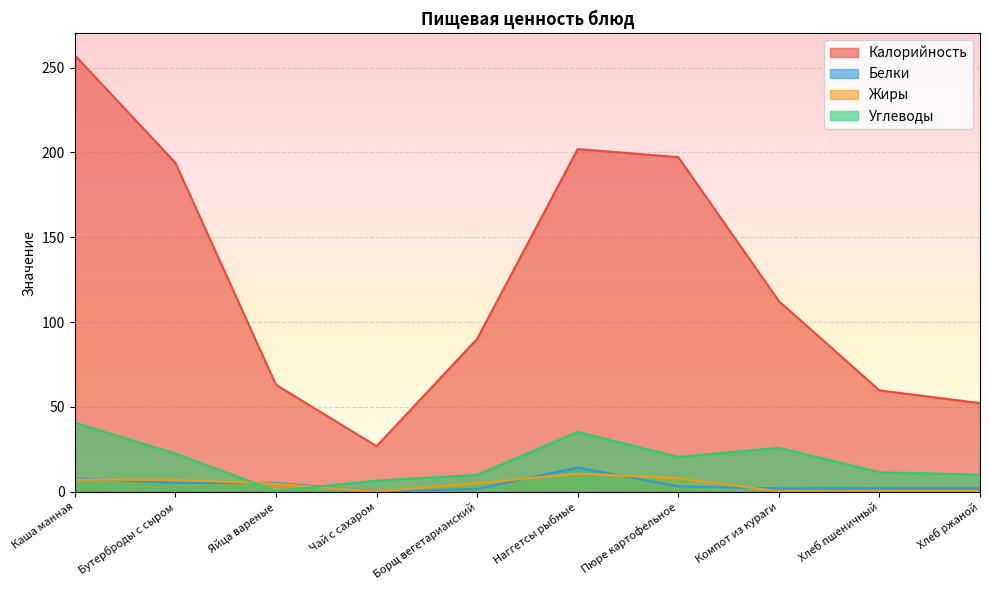

What is the difference between the maximum and minimum values in the Калорийность series?

230.5